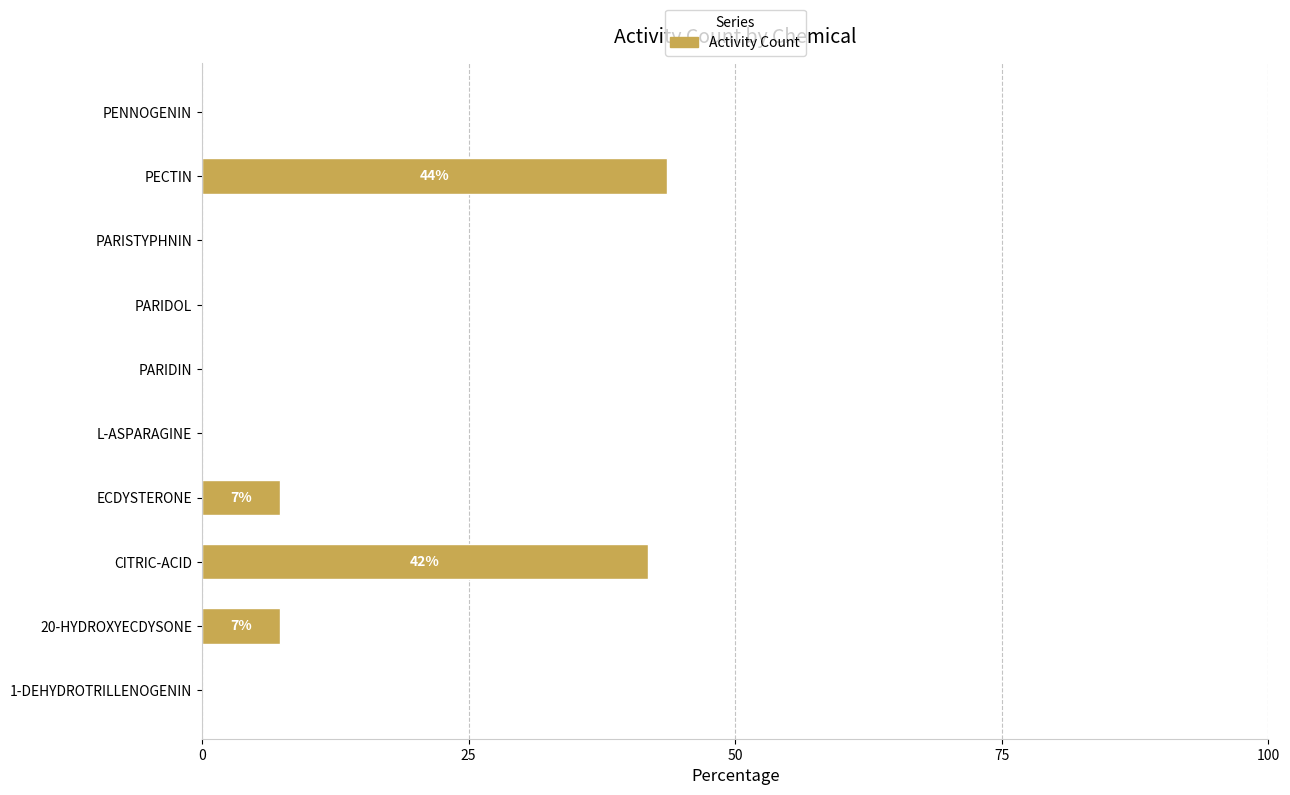

The value at PARIDOL is 22.7. True or false?

False